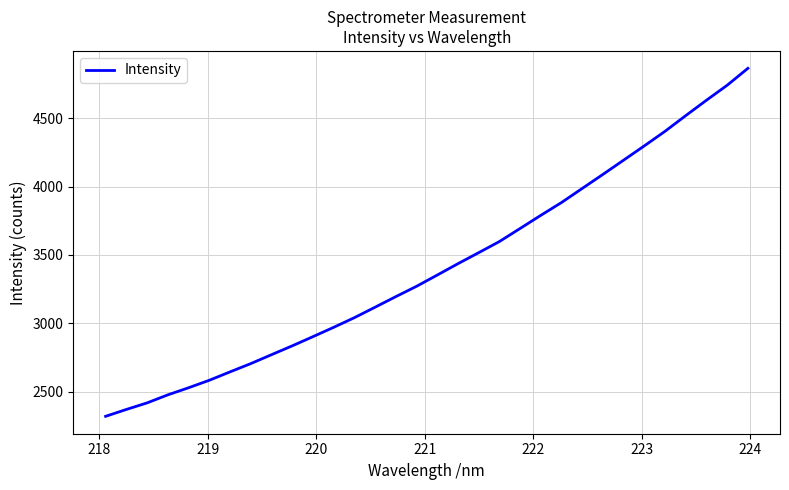

What is the greatest value displayed?

4865.1